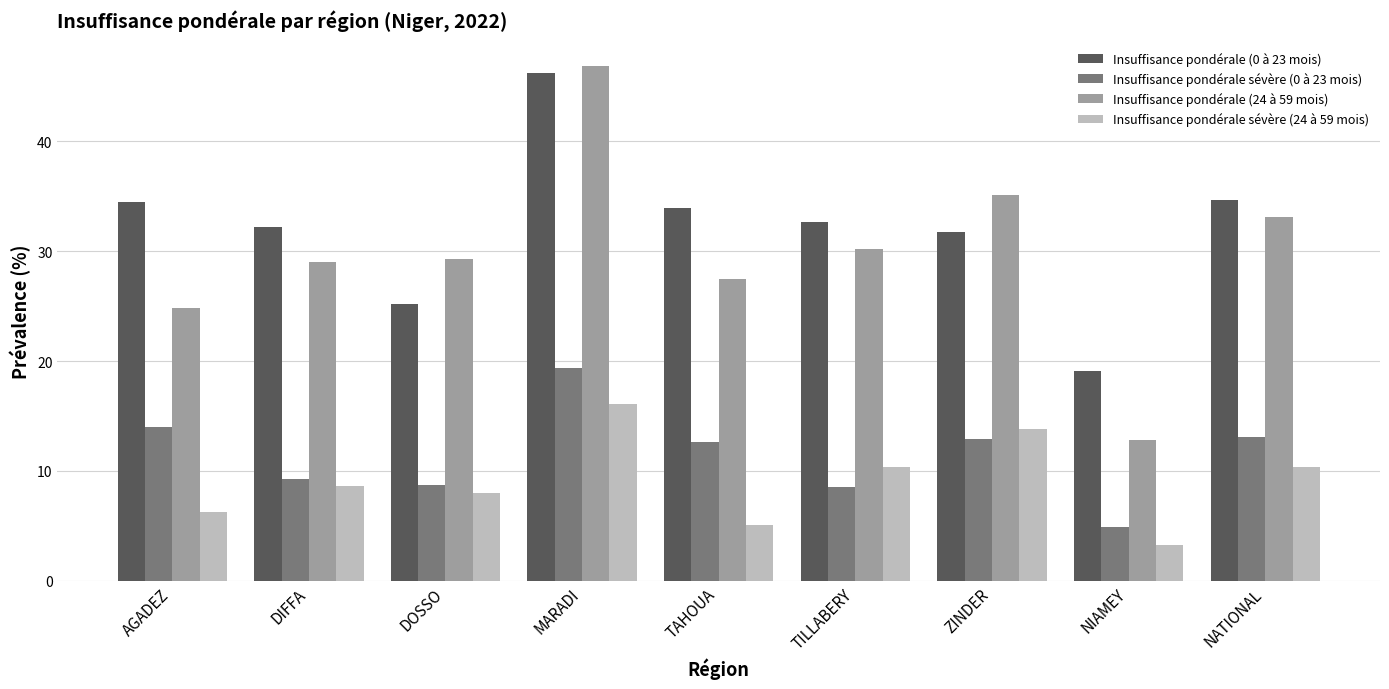

What is the sum of all Insuffisance pondérale (24 à 59 mois) values?

268.6